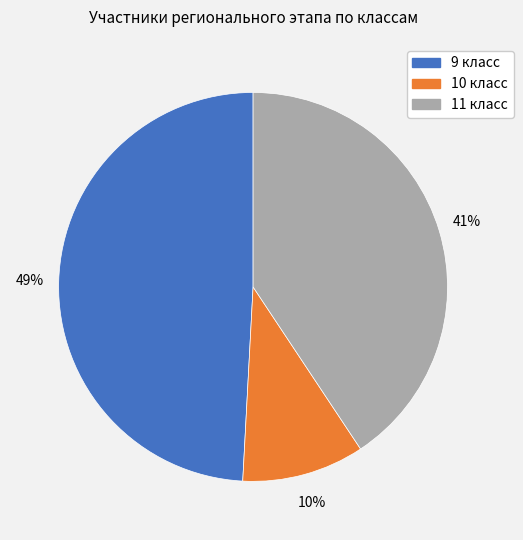

Combined, do 11 and 9 account for over 50%?

Yes